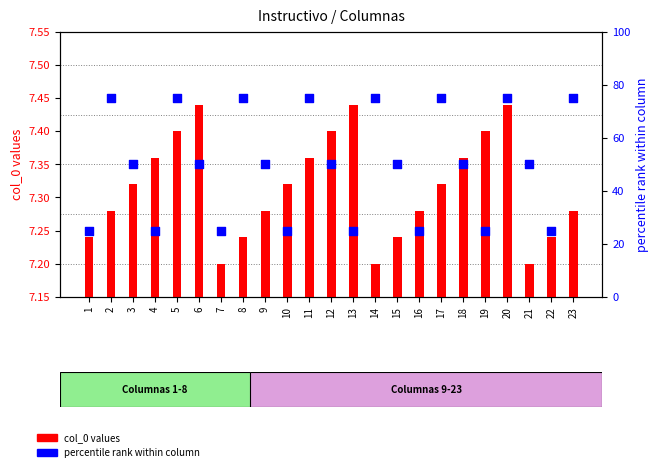

At which category is the sum across all series the highest?

20